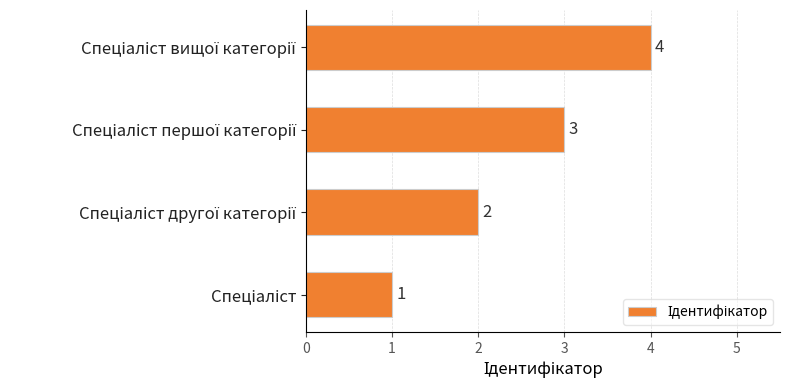

What is the difference between the maximum and minimum values?

3